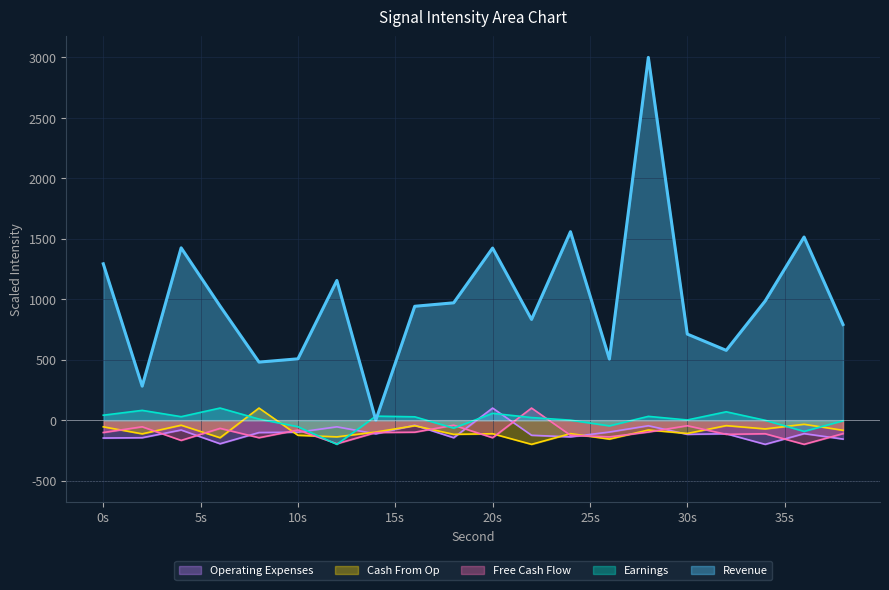

Where is the first local maximum for Free Cash Flow?

2